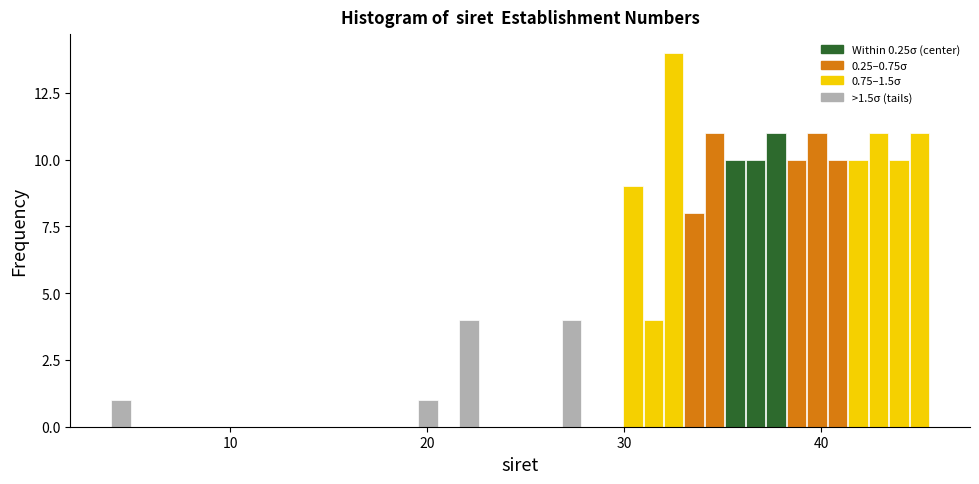

Around what value on the x-axis is the tallest bar? Give the approximate position of its centre, as read against the axis.

33